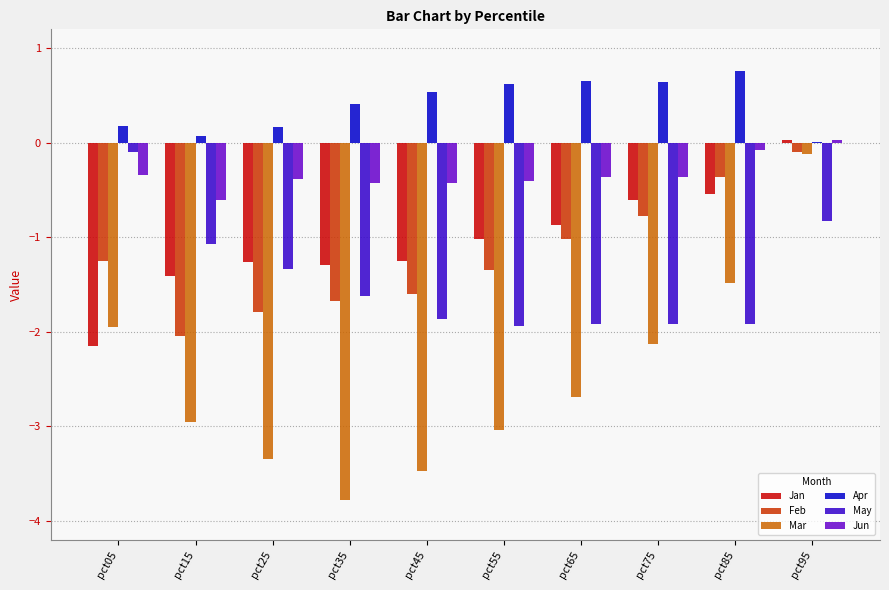

The value of Jan at pct15 is -0.6. True or false?

False